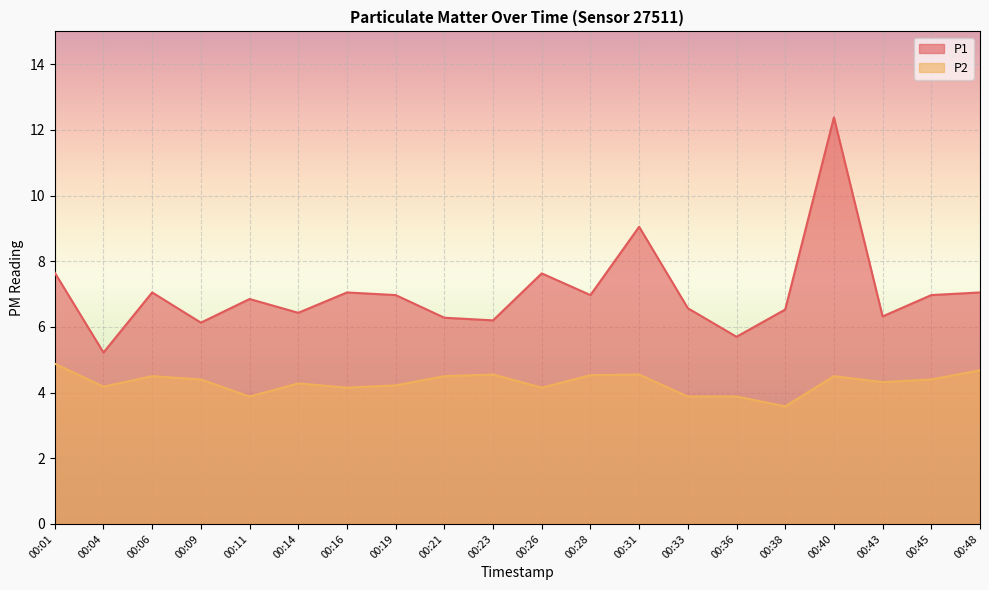

Is the value of P2 at 00:45 greater than the value of P1 at 00:04?

No